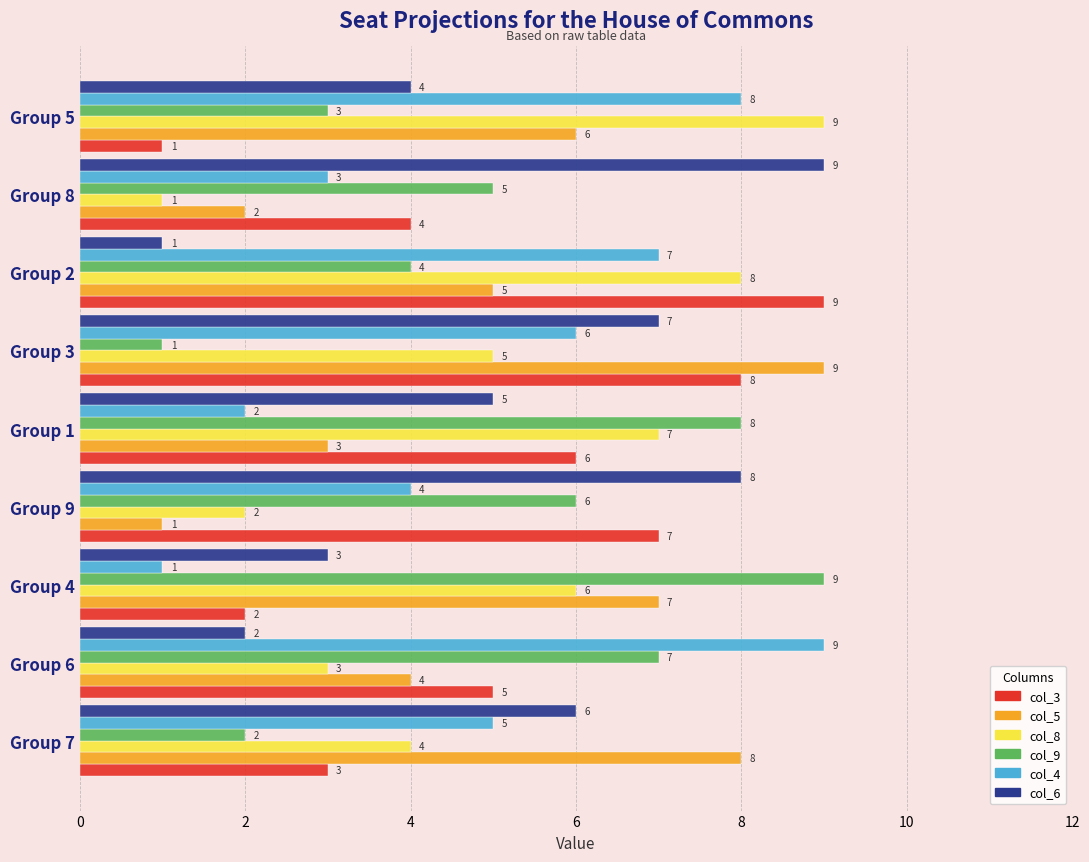

Count the col_5 values in the range 3 to 7.

5